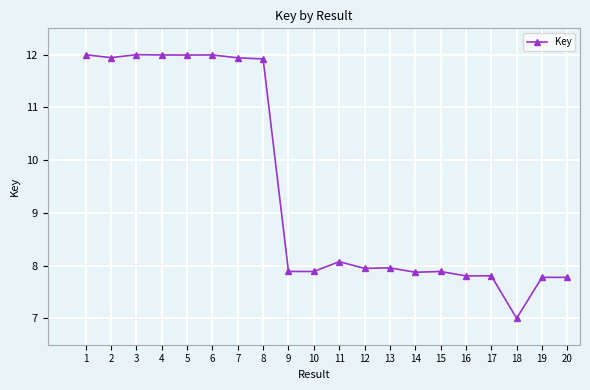

What is the value of the 9th point from the left?

7.9